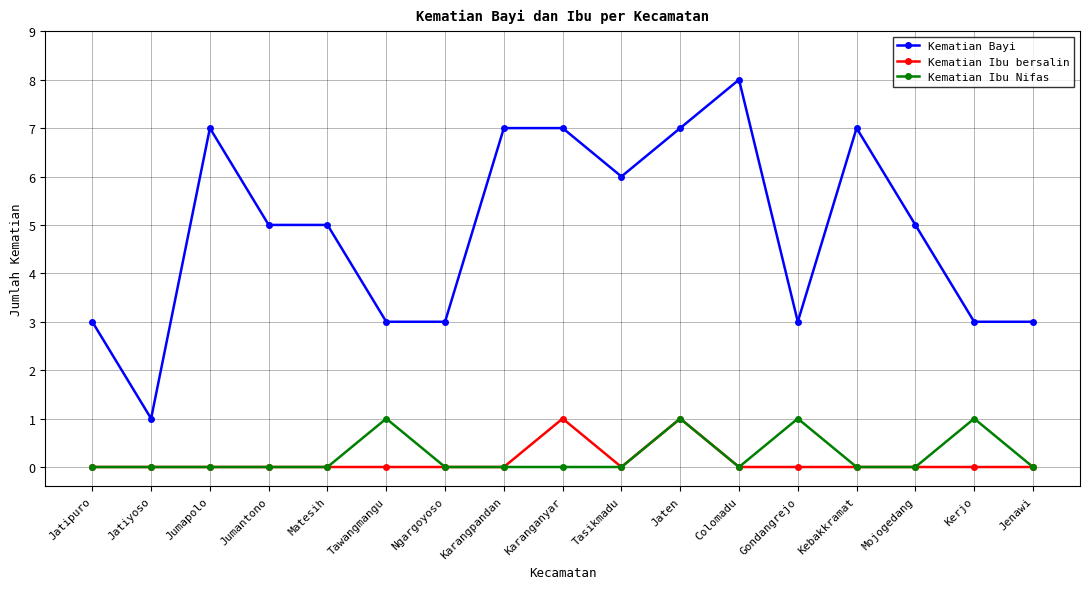

What is the average value of the Kematian Bayi series?

5